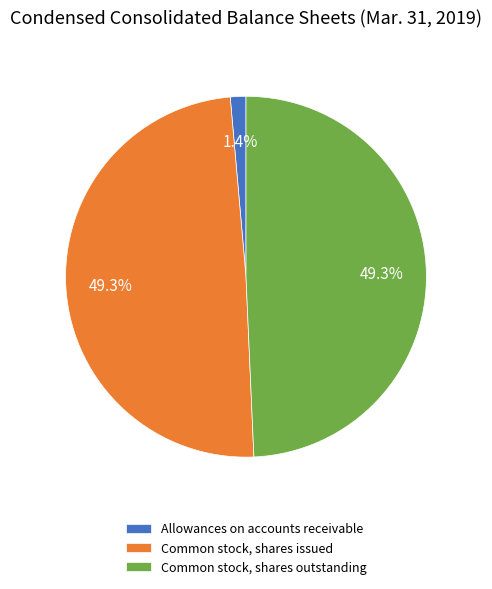

The Common stock, shares outstanding slice represents 49% of the pie. True or false?

True